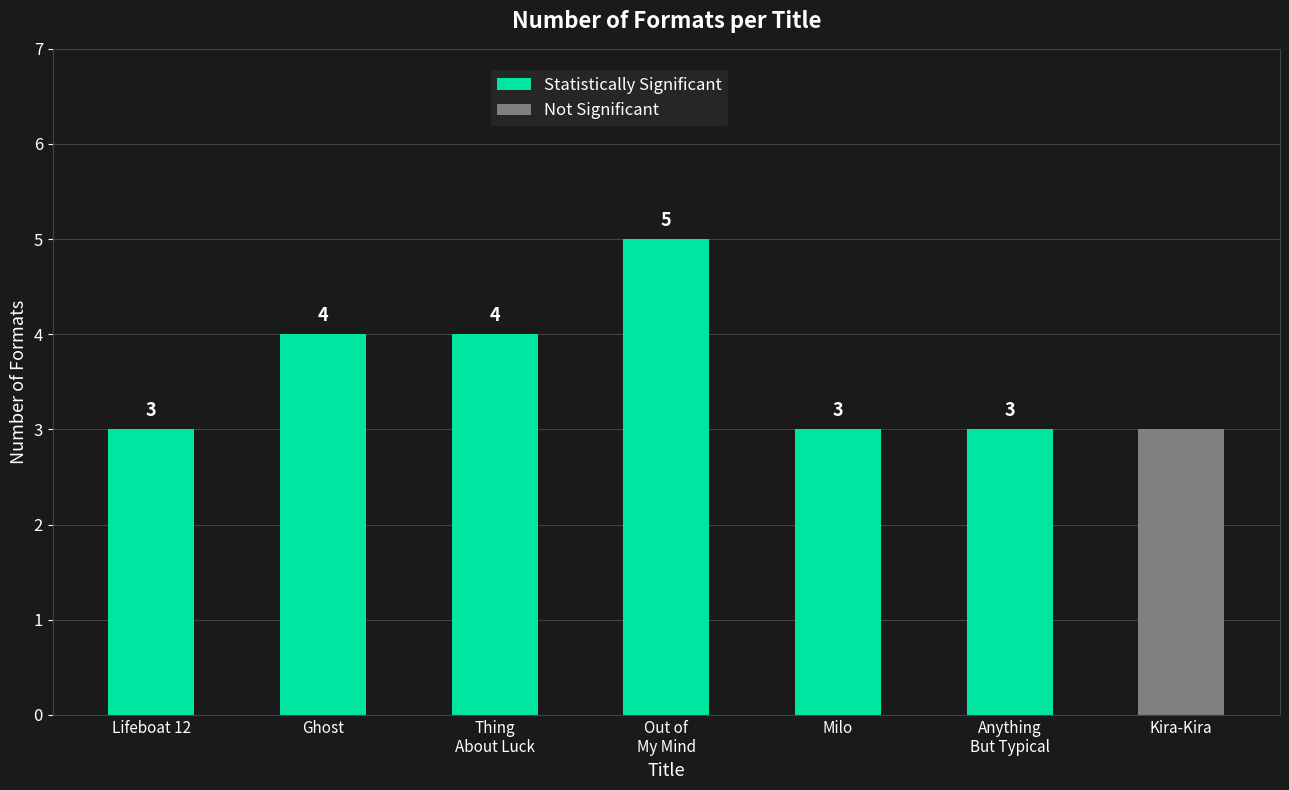

Which label corresponds to the largest value in the chart?

Out of
My Mind